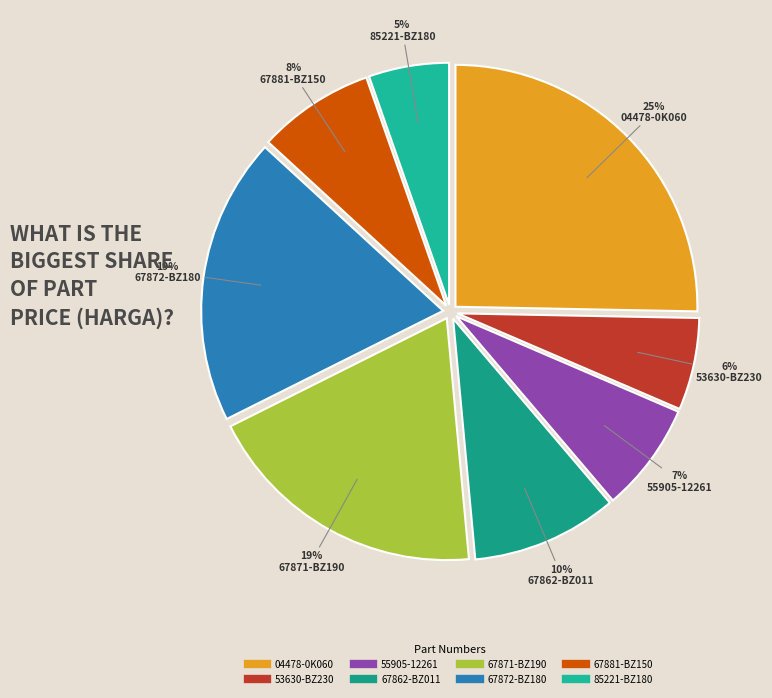

What is the largest slice in the pie chart?

04478-0K060